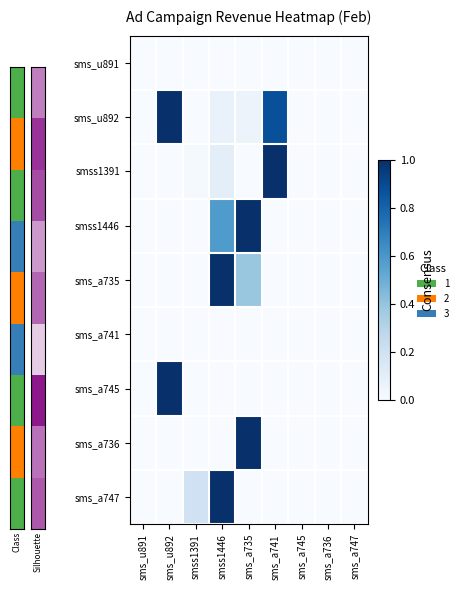

Which category has the highest value across all series?

sms_u892